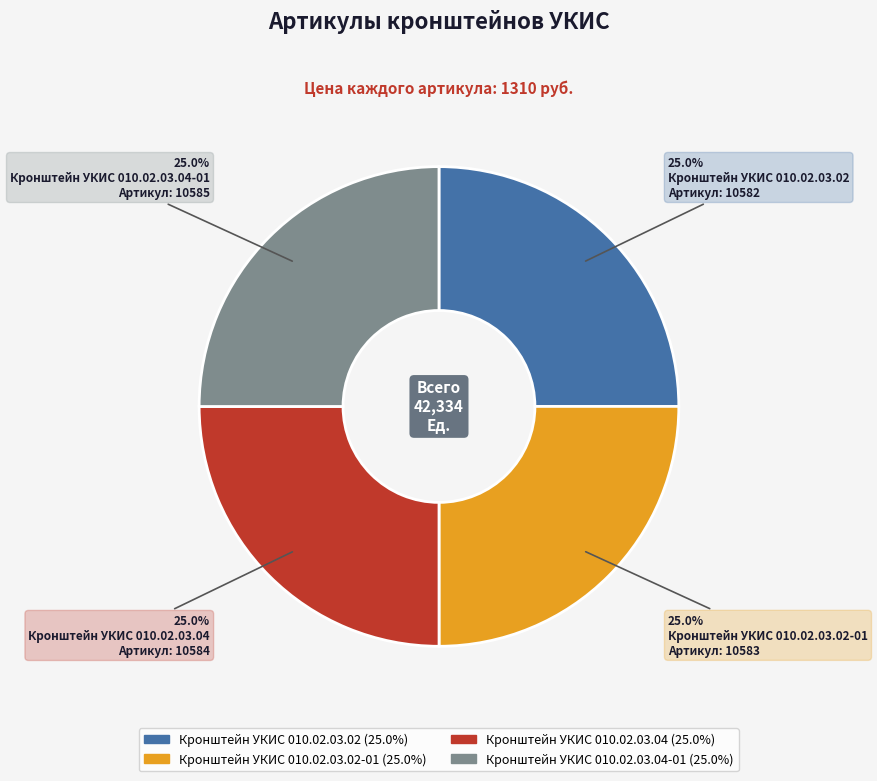

Combined, what portion of the pie is Кронштейн УКИС 010.02.03.02-01 (25.0%) and Кронштейн УКИС 010.02.03.04 (25.0%)?

50.0%